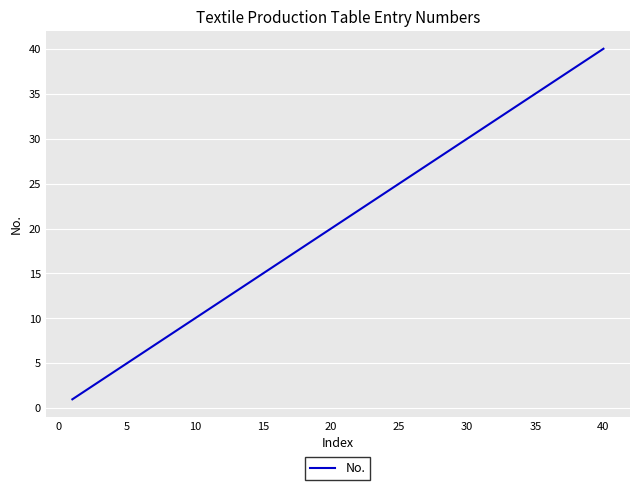

What is the difference between the maximum and minimum values?

39